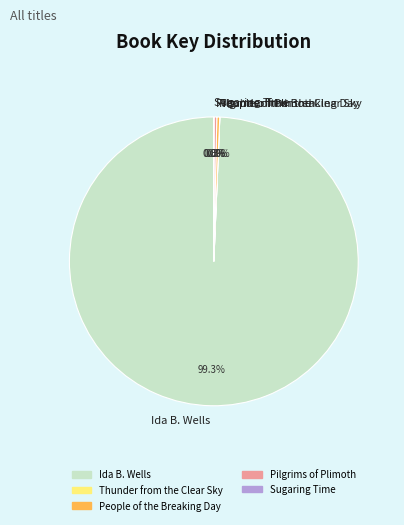

Does Ida B. Wells account for over 50% of the chart?

Yes